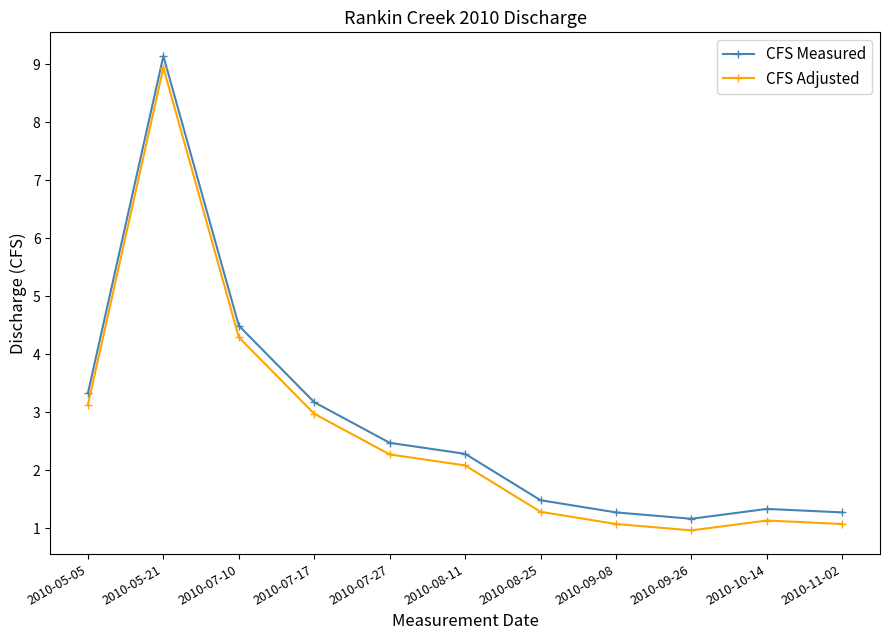

Is it true that CFS Adjusted equals 1.1 at 2010-08-11?

False